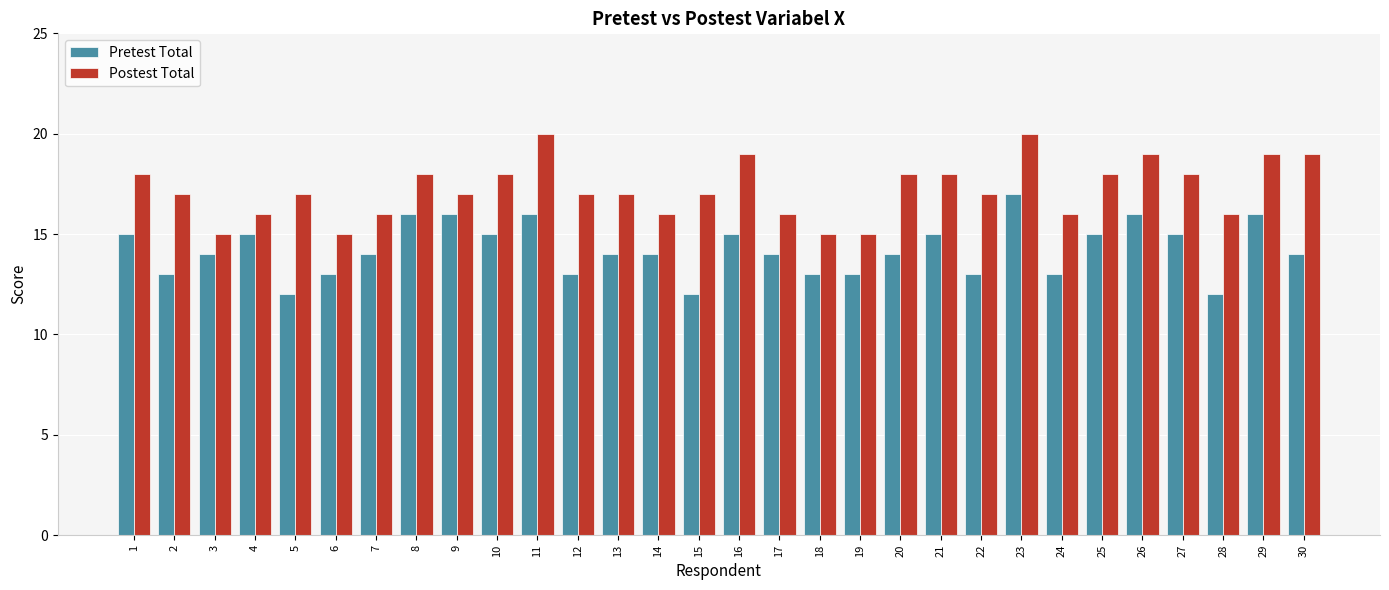

Reading right to left, transcribe all the data shown in this chart.

Pretest Total: 30=14	29=16	28=12	27=15	26=16	25=15	24=13	23=17	22=13	21=15	20=14	19=13	18=13	17=14	16=15	15=12	14=14	13=14	12=13	11=16	10=15	9=16	8=16	7=14	6=13	5=12	4=15	3=14	2=13	1=15
Postest Total: 30=19	29=19	28=16	27=18	26=19	25=18	24=16	23=20	22=17	21=18	20=18	19=15	18=15	17=16	16=19	15=17	14=16	13=17	12=17	11=20	10=18	9=17	8=18	7=16	6=15	5=17	4=16	3=15	2=17	1=18